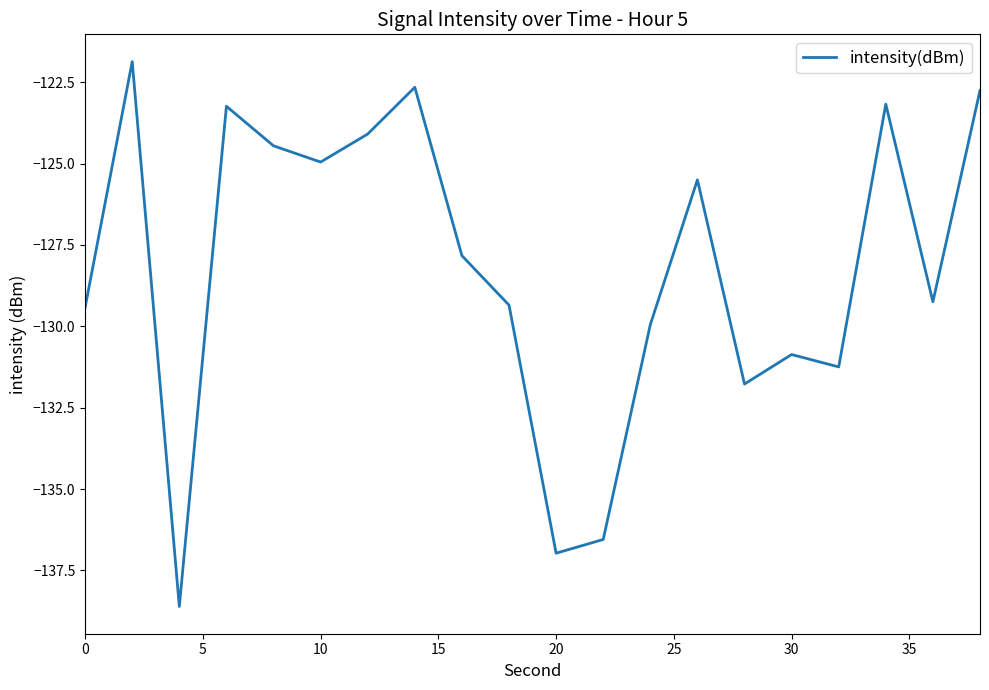

What is the smallest value displayed?

-138.6